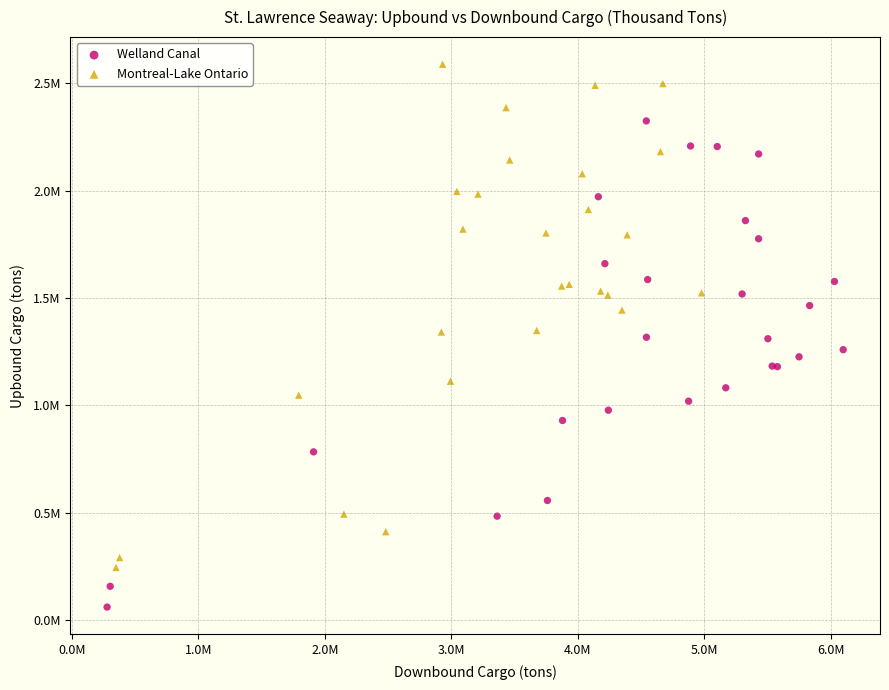

Which series reaches the minimum Y coordinate?

Welland Canal